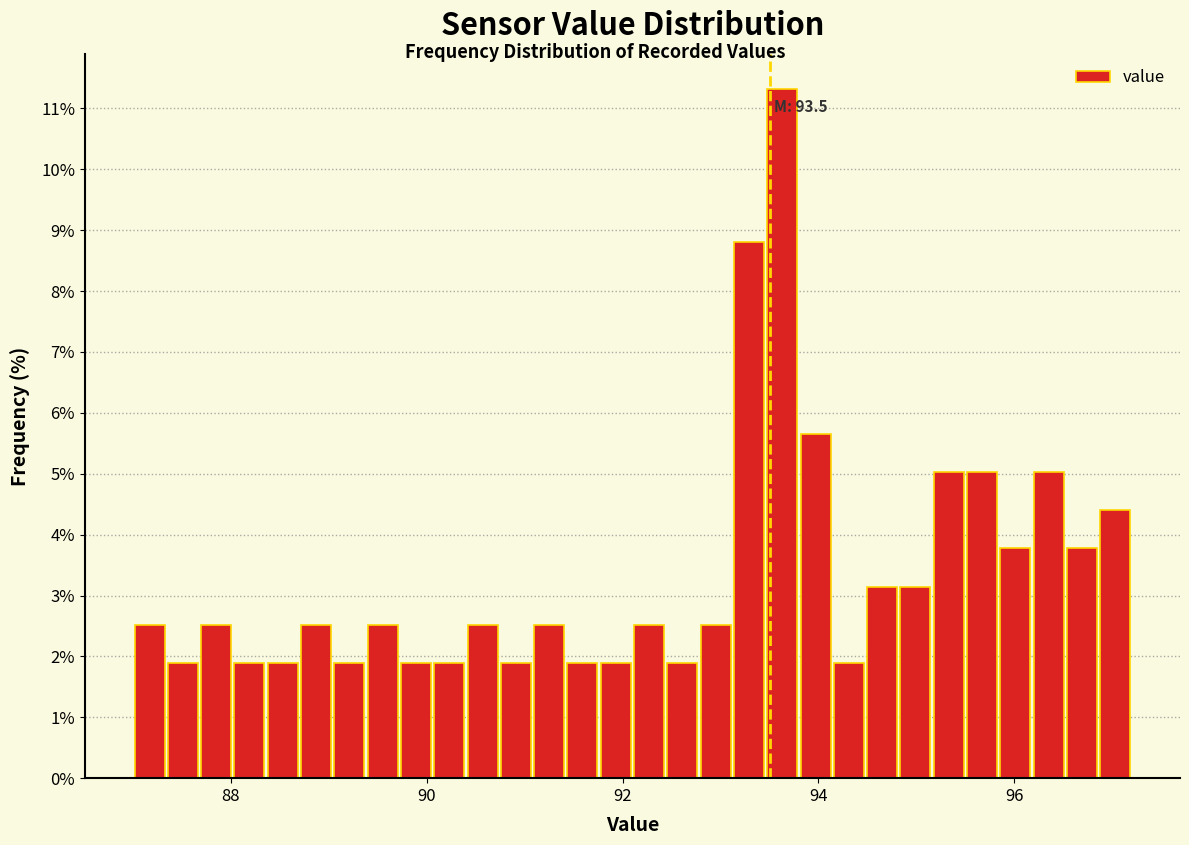

Read against the x-axis, roughly where is the centre of the tallest bar?

93.6